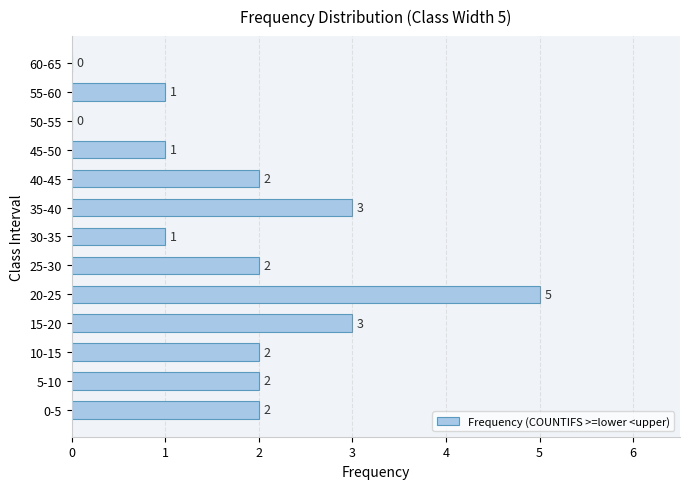

What is the greatest value displayed?

5